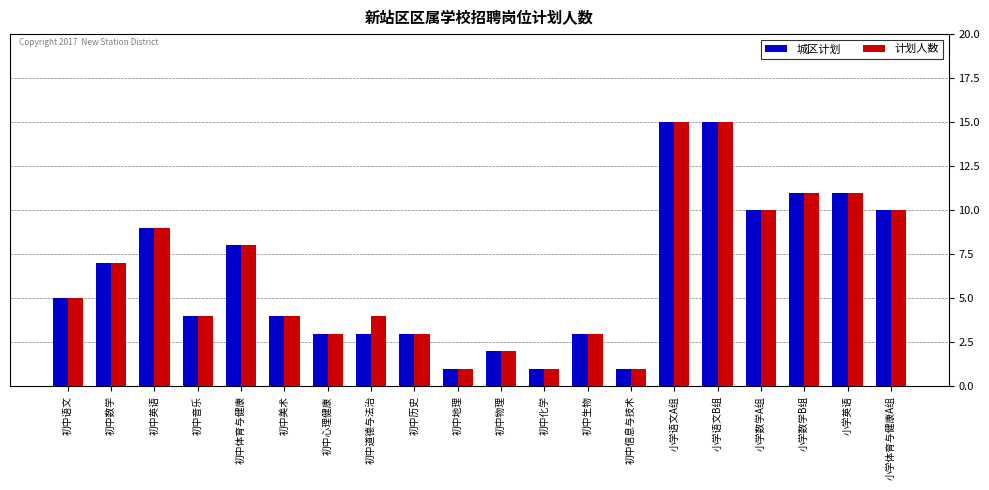

Reading left to right, extract all data points from this chart.

城区计划: 初中语文=5	初中数学=7	初中英语=9	初中音乐=4	初中体育与健康=8	初中美术=4	初中心理健康=3	初中道德与法治=3	初中历史=3	初中地理=1	初中物理=2	初中化学=1	初中生物=3	初中信息与技术=1	小学语文A组=15	小学语文B组=15	小学数学A组=10	小学数学B组=11	小学英语=11	小学体育与健康A组=10
计划人数: 初中语文=5	初中数学=7	初中英语=9	初中音乐=4	初中体育与健康=8	初中美术=4	初中心理健康=3	初中道德与法治=4	初中历史=3	初中地理=1	初中物理=2	初中化学=1	初中生物=3	初中信息与技术=1	小学语文A组=15	小学语文B组=15	小学数学A组=10	小学数学B组=11	小学英语=11	小学体育与健康A组=10